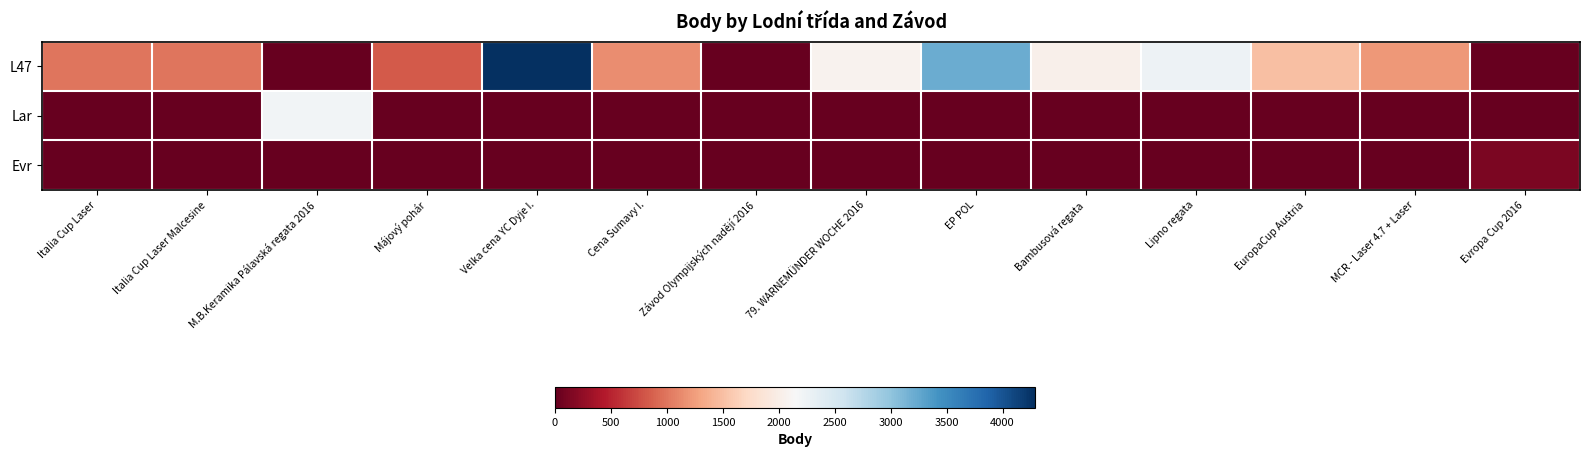

What is the difference between the highest and lowest values at Evropa Cup 2016?

131